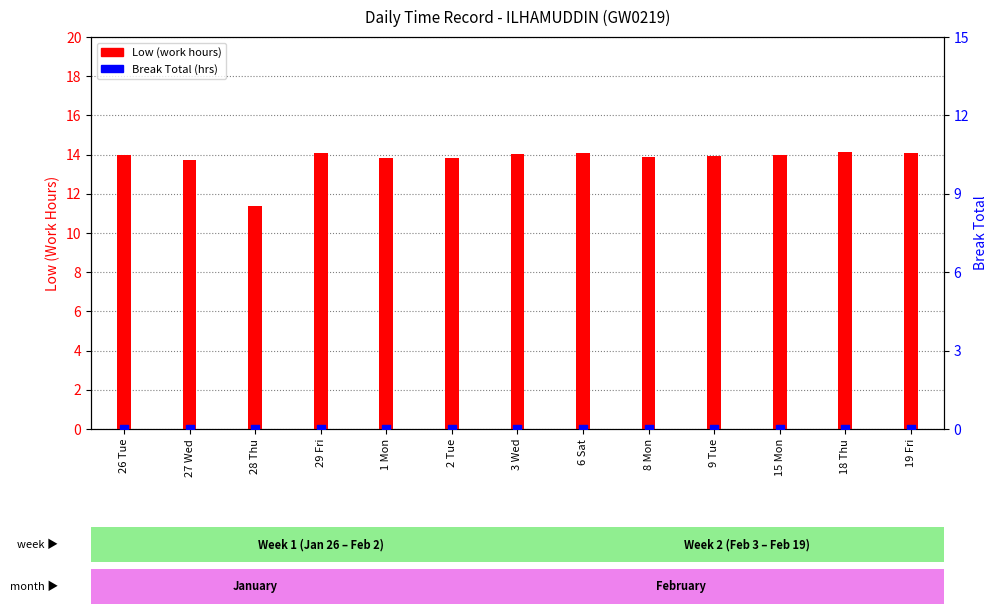

What are all the series names shown in the legend?

Low (work hours), Break Total (hrs)